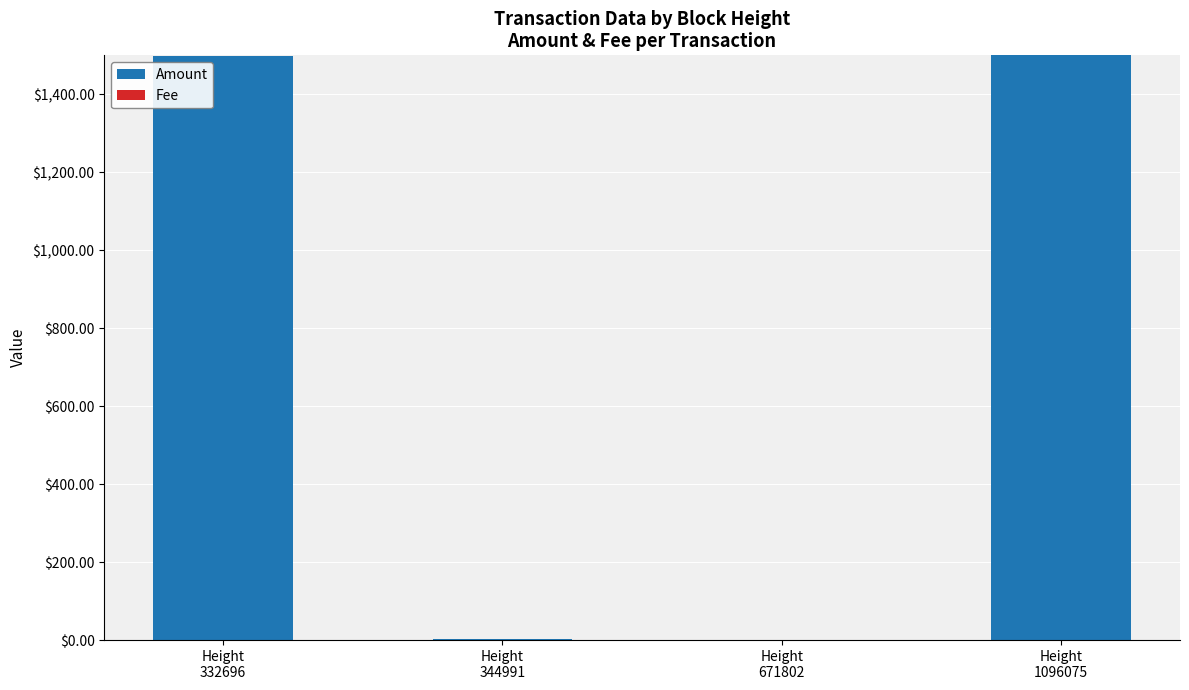

The Amount series shows 838.2 at Height
332696. True or false?

False